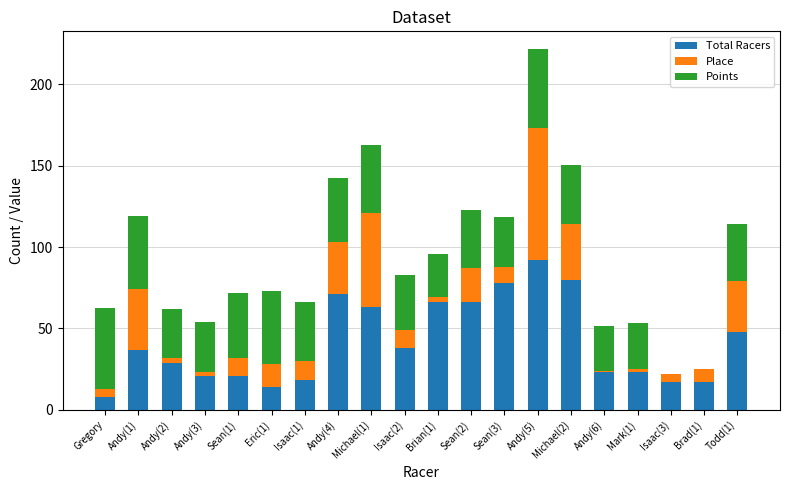

At which label does Total Racers reach its peak?

Andy(5)